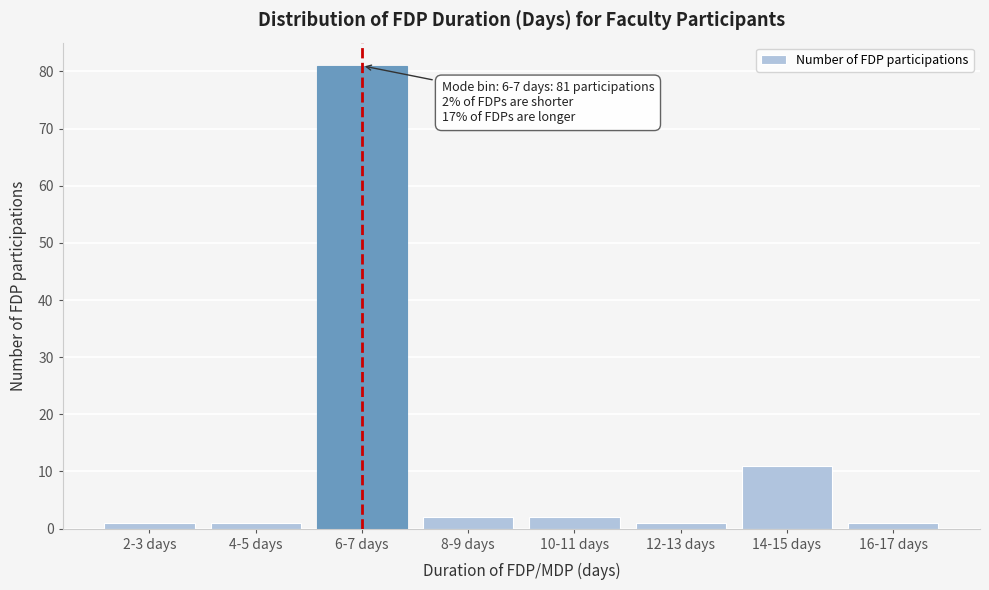

Reading left to right, list all the values displayed in this chart.

1	1	81	2	2	1	11	1